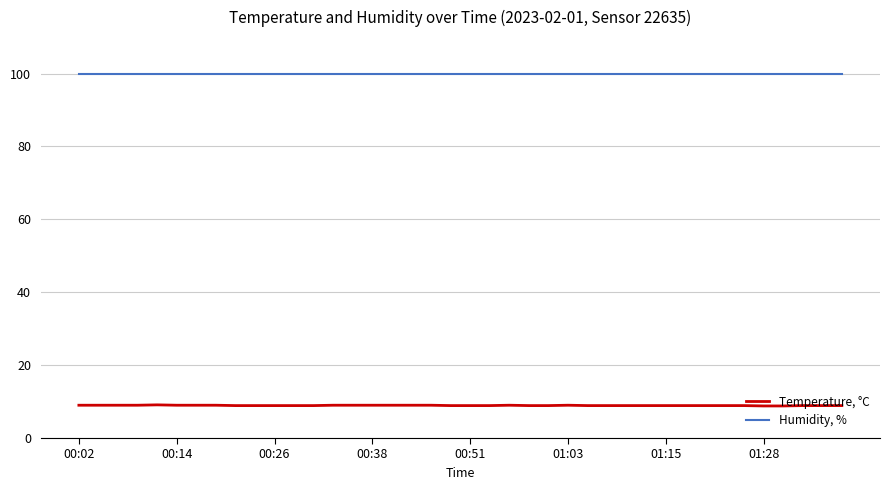

True or false: Temperature, °C and Humidity, % intersect in this chart.

False